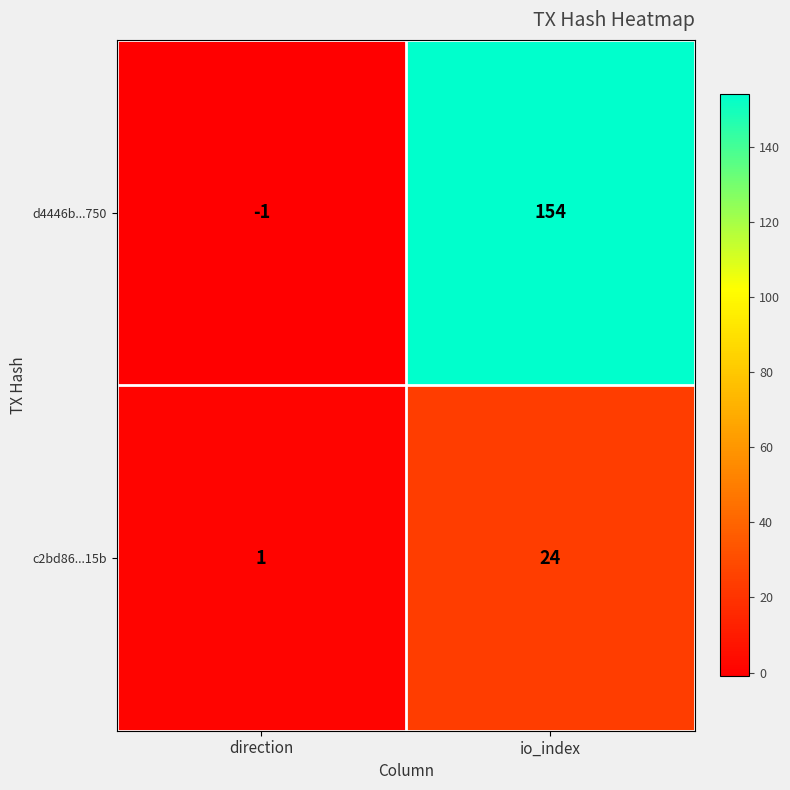

How many series are shown in this chart?

2